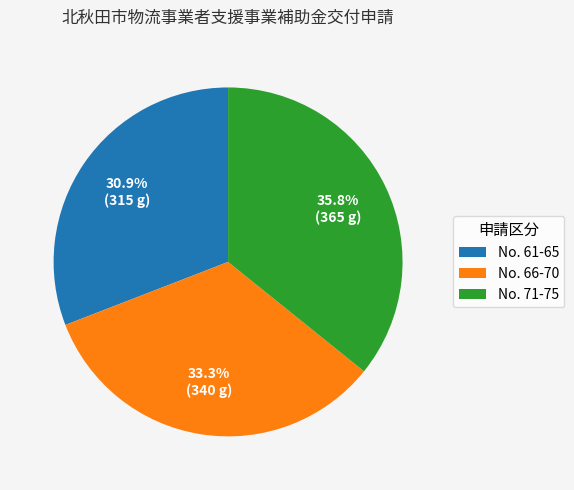

What percentage is NOT represented by No. 61-65?

69.1%